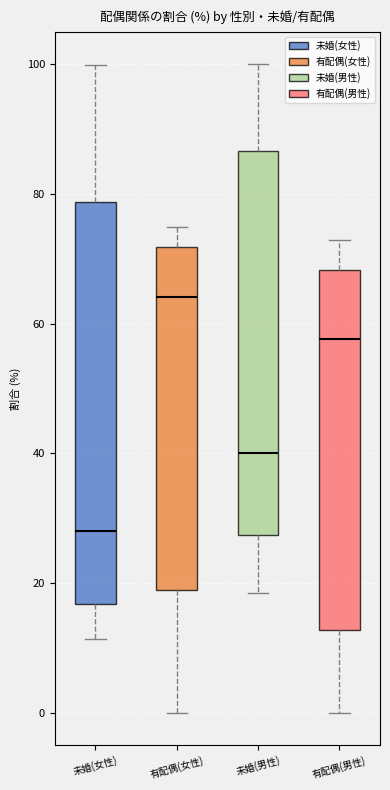

Where is the upper edge of the box for 未婚(女性) on the y-axis? The values are not printed on the chart, so give them approximately, as read against the axis.

78